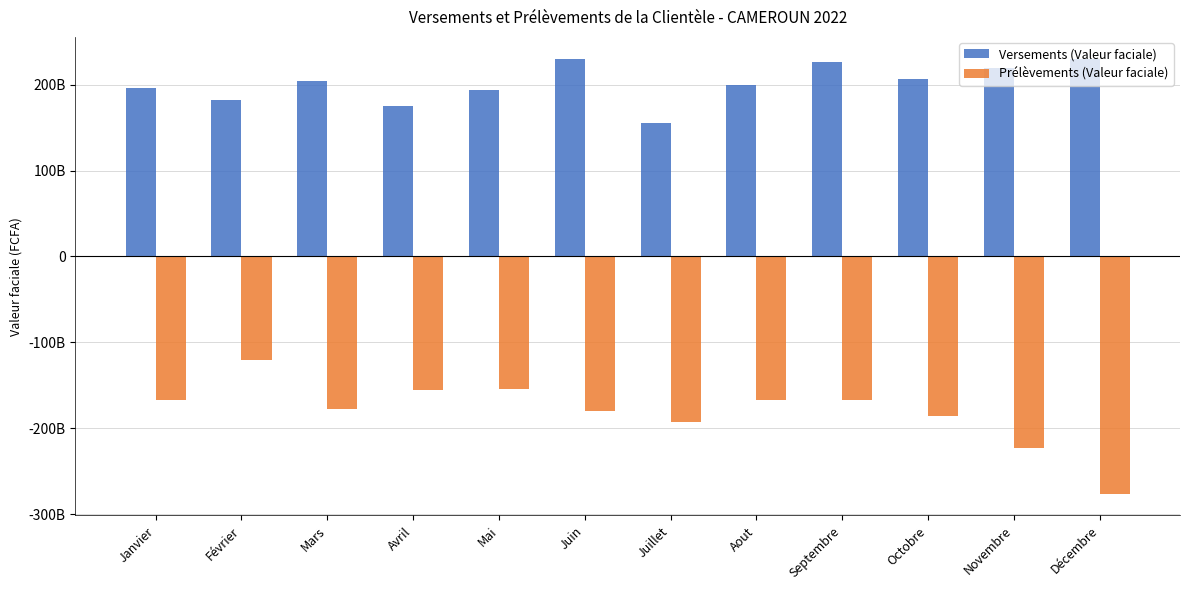

What is the average value of the Prélèvements (Valeur faciale) series?

-180530419417